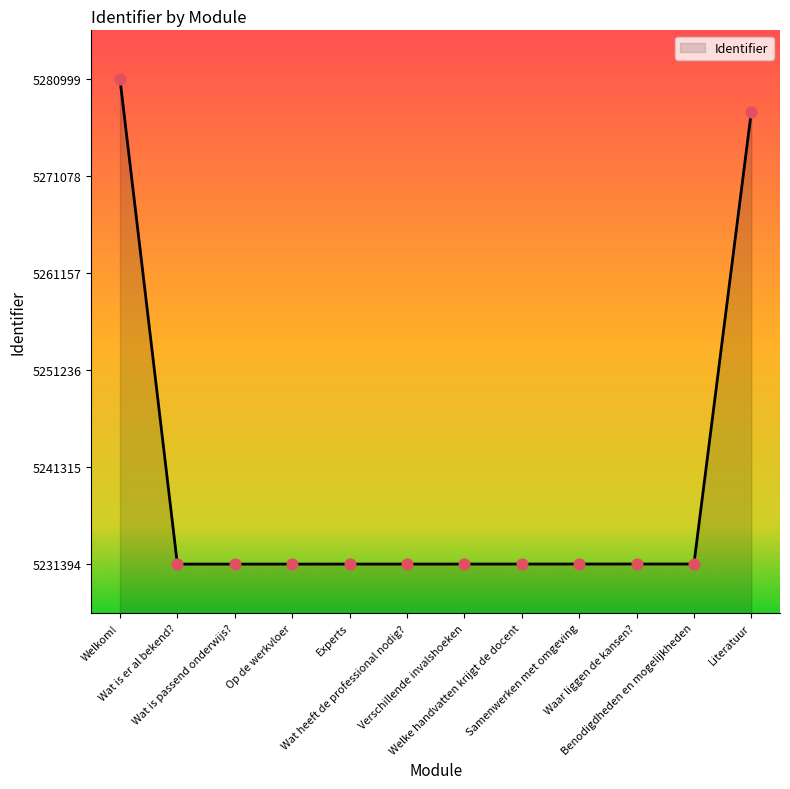

What is the change in value from Wat is er al bekend? to Waar liggen de kansen??

+9